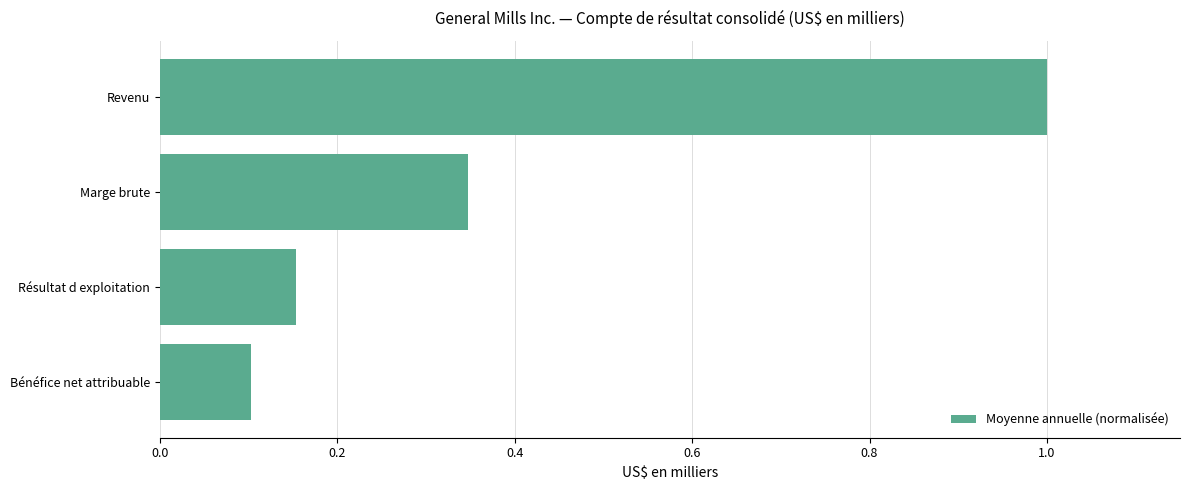

Count the values in the range 0 to 1.

4